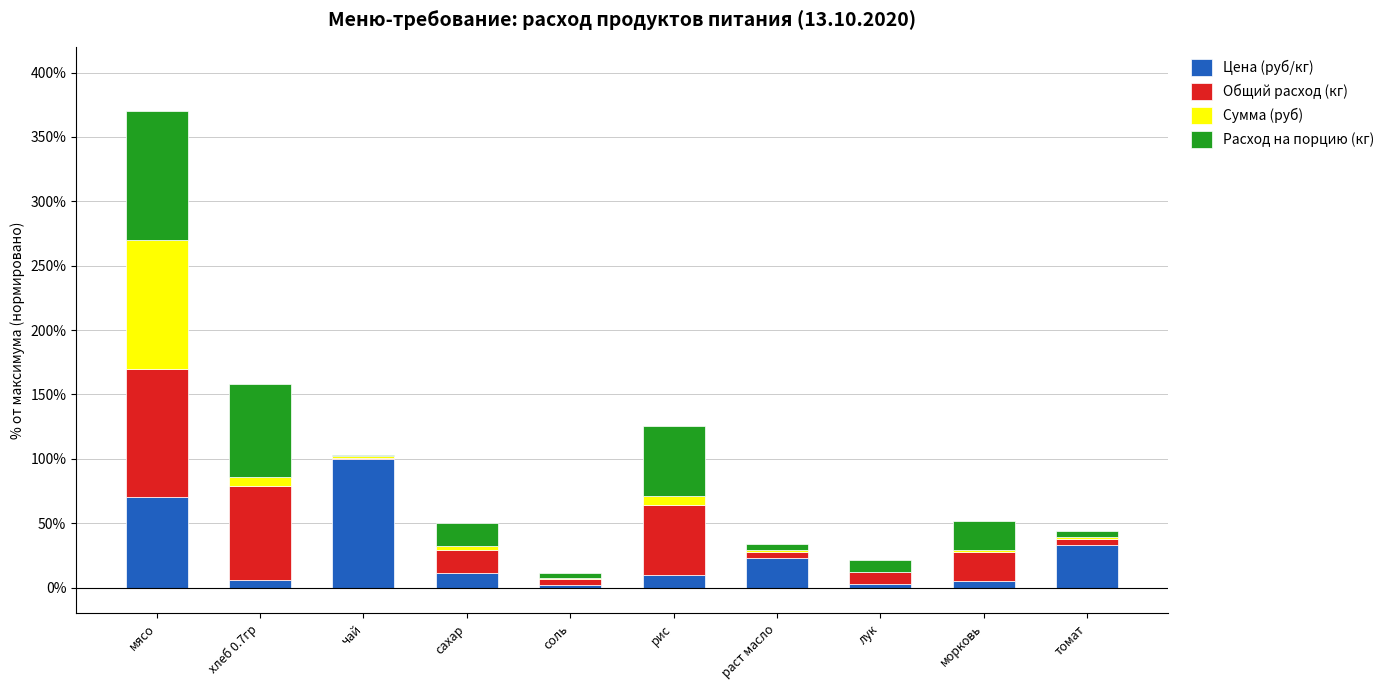

At which category is the sum across all series the highest?

мясо